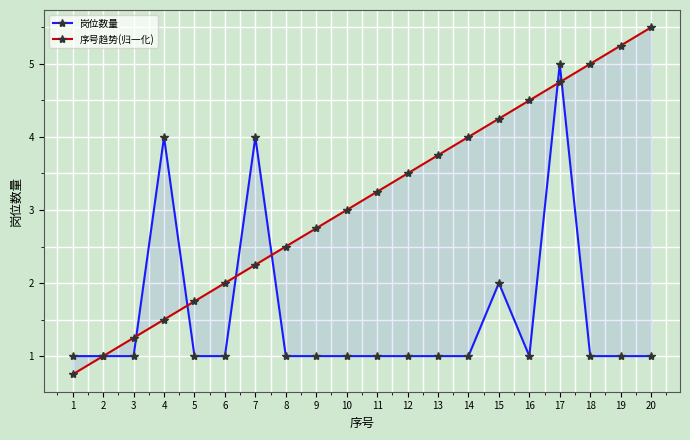

At which label does 岗位数量 reach its peak?

17